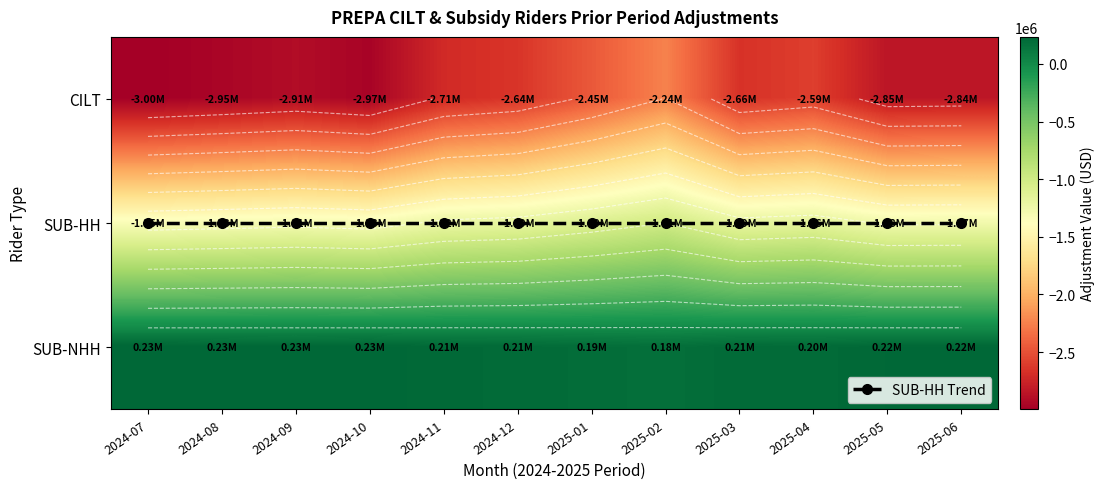

Is the value of SUB-HH Trend at 2025-01 greater than the value of CILT at 2025-01?

Yes